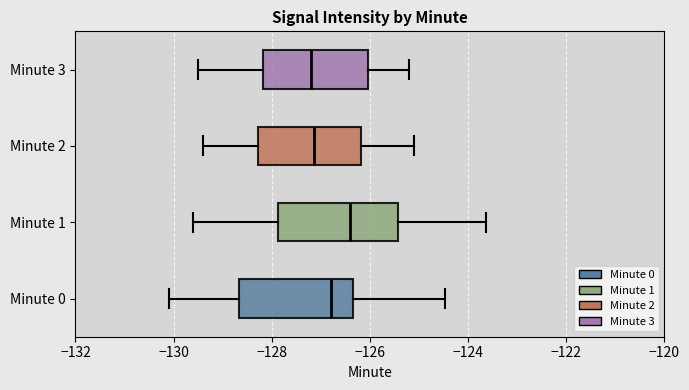

Reading bottom to top, read every box against the x-axis: the position of its median line, the range the box covers, and the ends of its whiskers. The values are not printed on the chart, so give them approximately, as read against the axis.

Minute 0: median -126.8, box -128.6 to -126.4, whiskers -130.0 to -124.4
Minute 1: median -126.4, box -127.8 to -125.4, whiskers -129.6 to -123.6
Minute 2: median -127.2, box -128.2 to -126.2, whiskers -129.4 to -125.0
Minute 3: median -127.2, box -128.2 to -126.0, whiskers -129.4 to -125.2